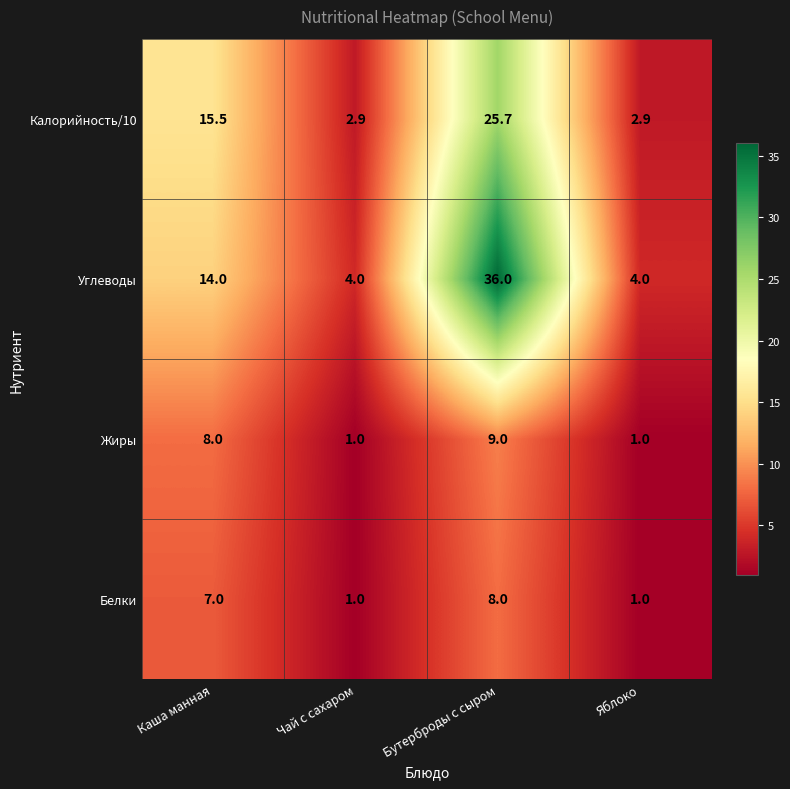

What value does the Белки series have at Чай с сахаром?

1.0